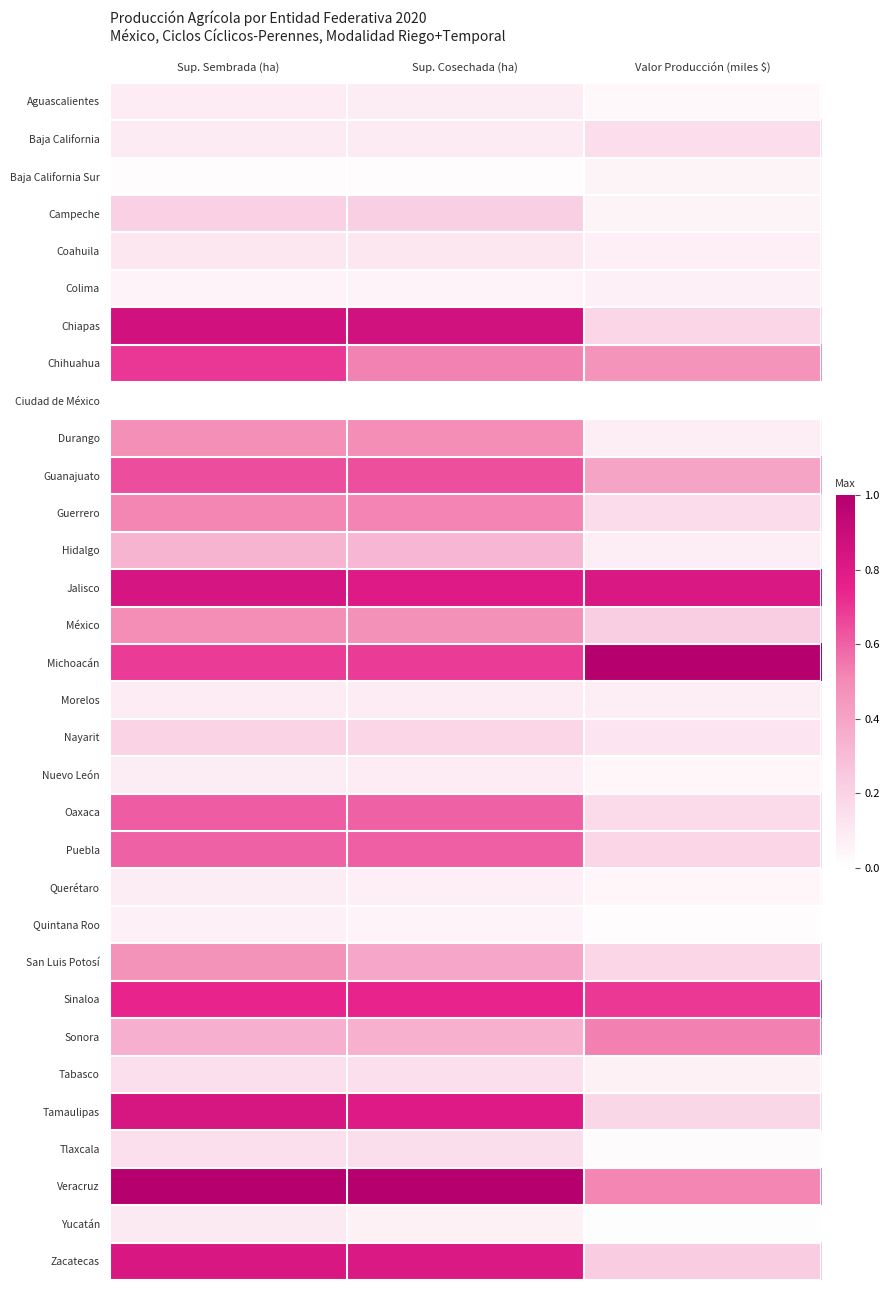

At how many categories does at least one series exceed 0?

3